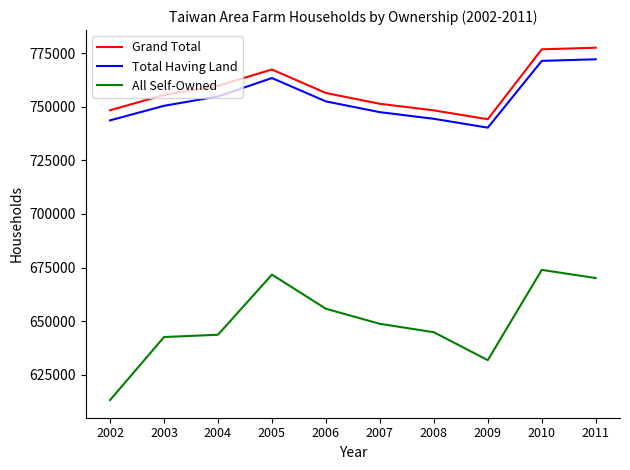

What is the sum of the Grand Total values at 2003 and 2006?

1511820